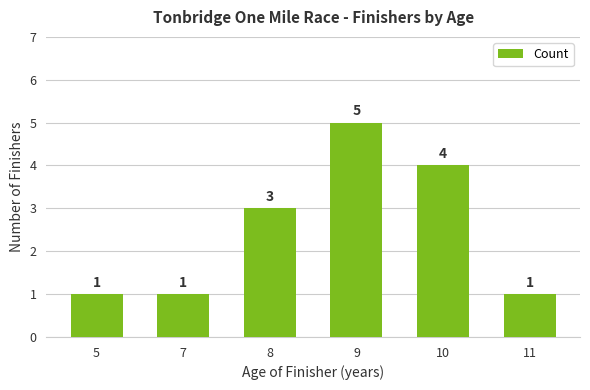

What is the change in value from 5 to 9?

+4